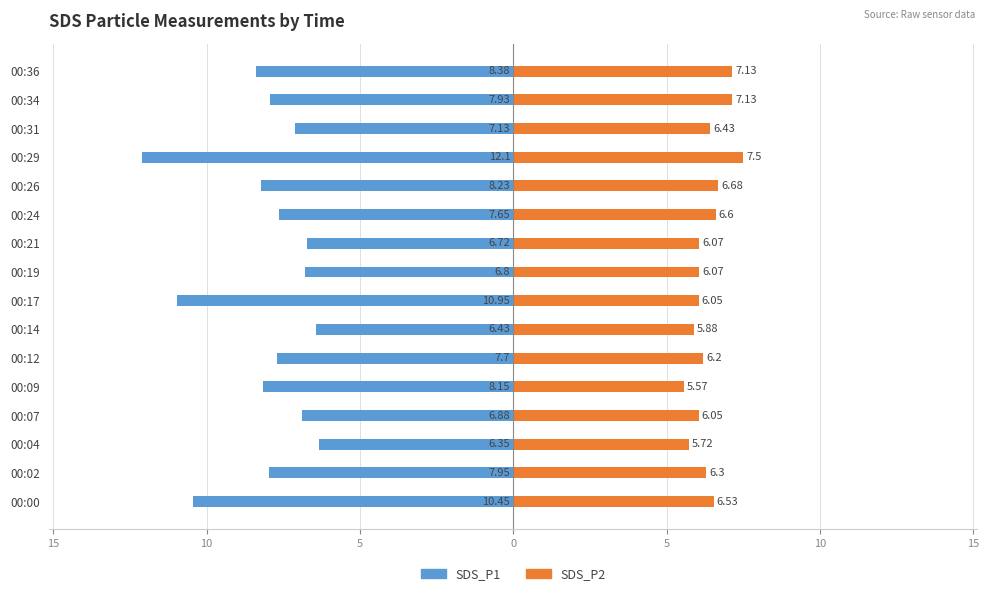

The value of SDS_P2 at 00:02 is 8.7. True or false?

False